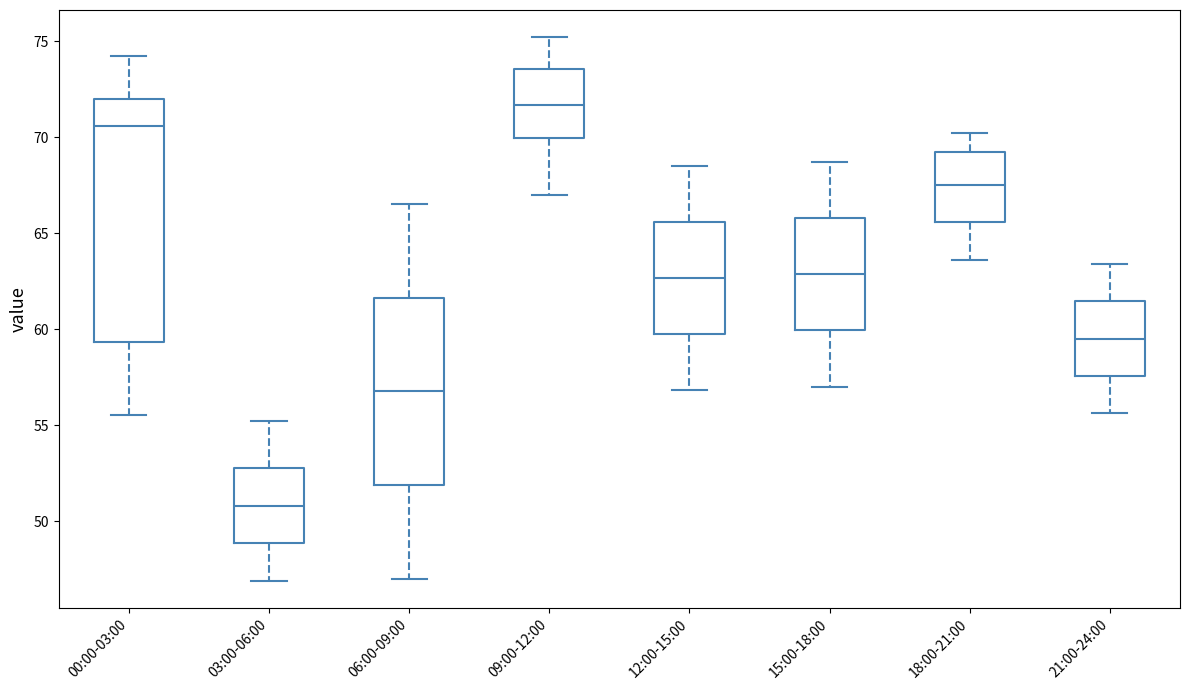

Where does the upper whisker of the box for 18:00-21:00 end on the y-axis? The values are not printed on the chart, so give them approximately, as read against the axis.

70.0